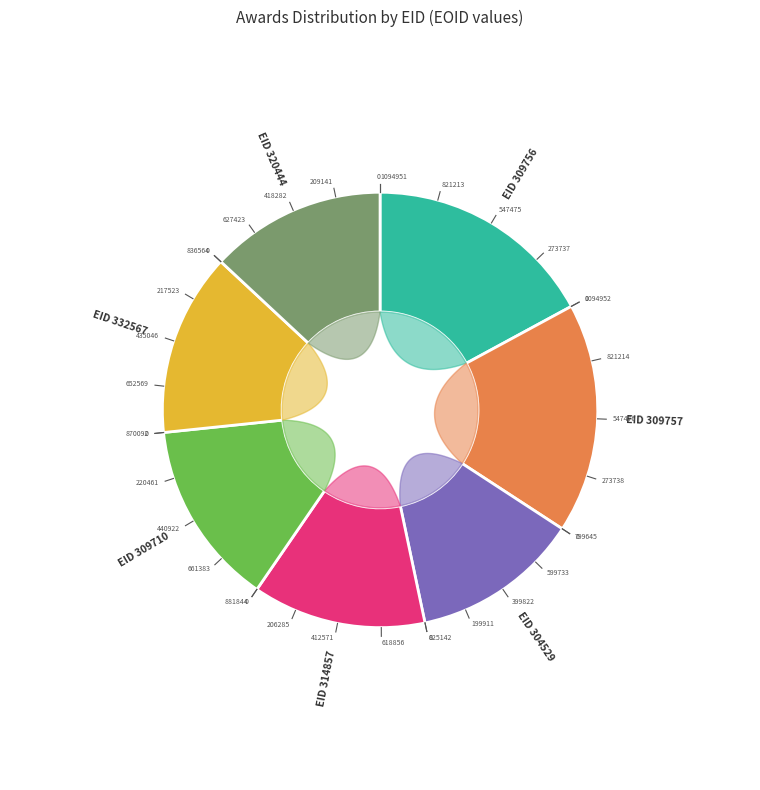

The 304529 slice represents 12% of the pie. True or false?

True